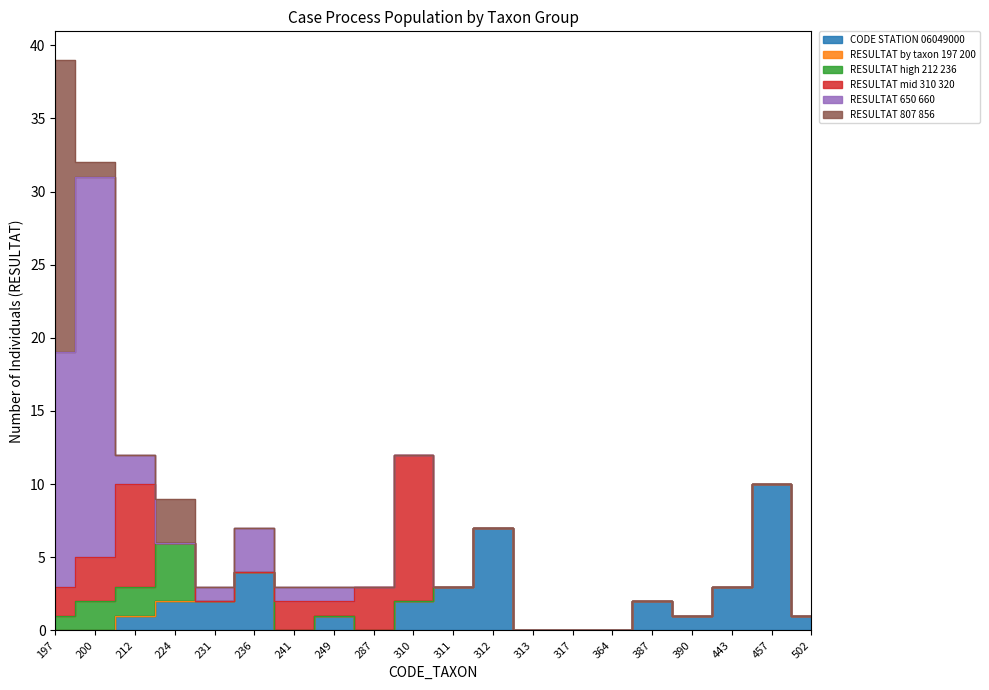

Where is RESULTAT_high_212_236 nearest to the value 2?

200